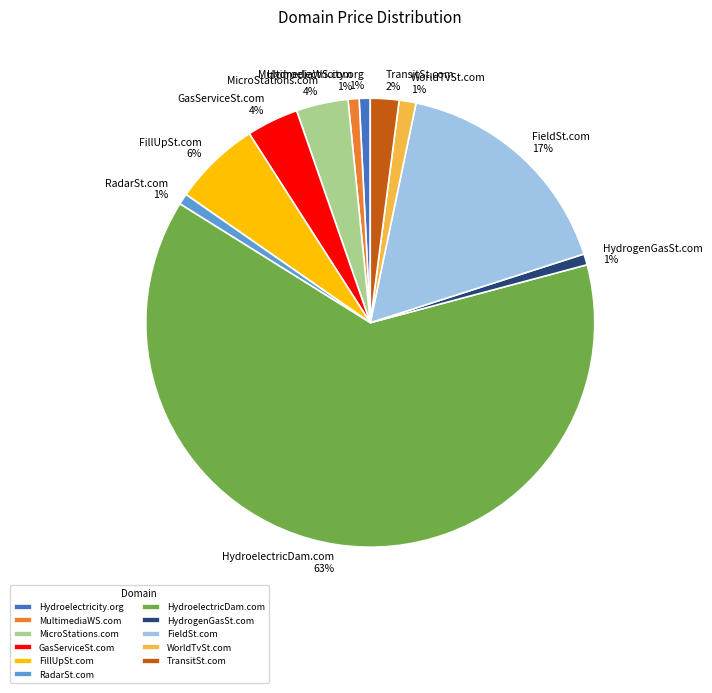

Is there a majority slice in this chart?

Yes